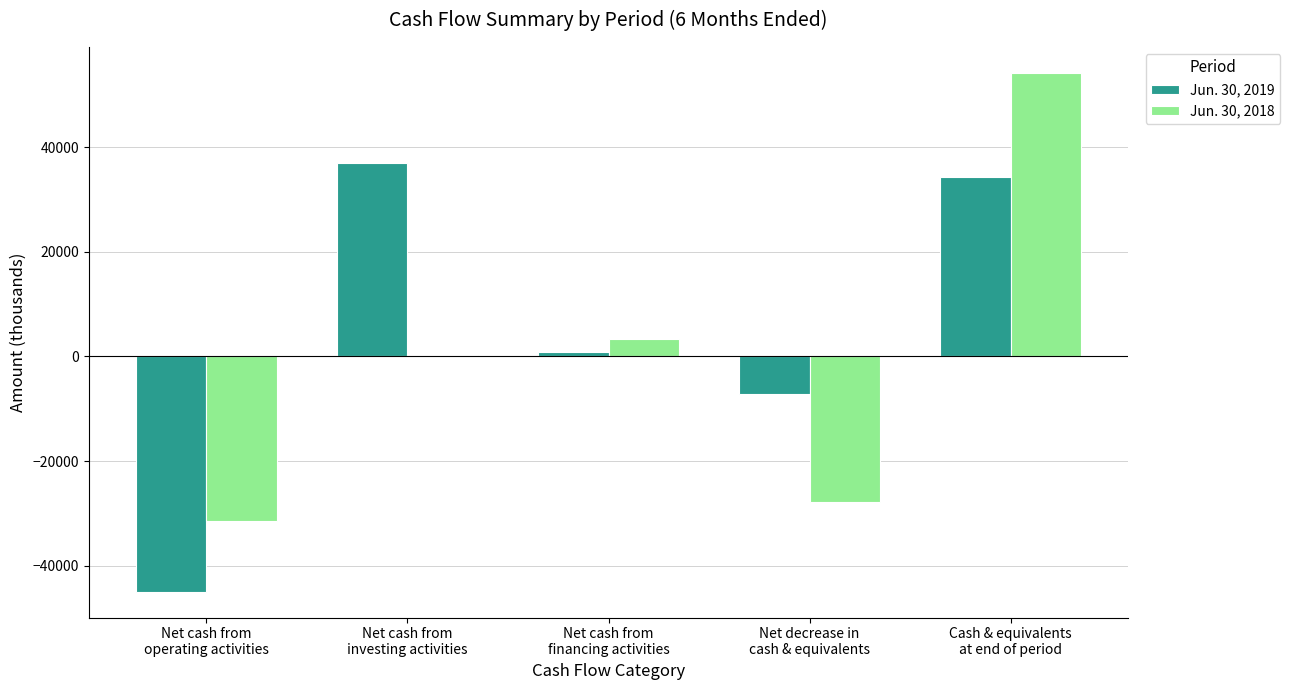

What is the label of the 1st bar from the left?

Net cash from
operating activities